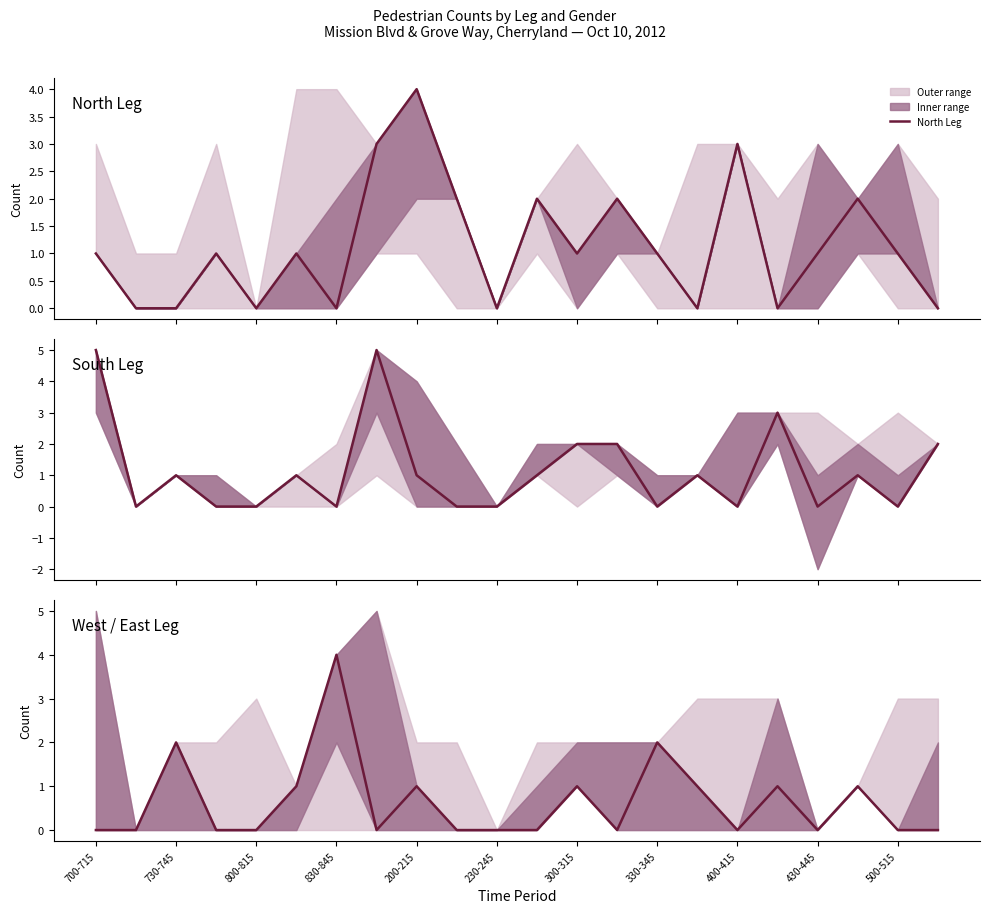

How many values in South Leg are above zero?

12